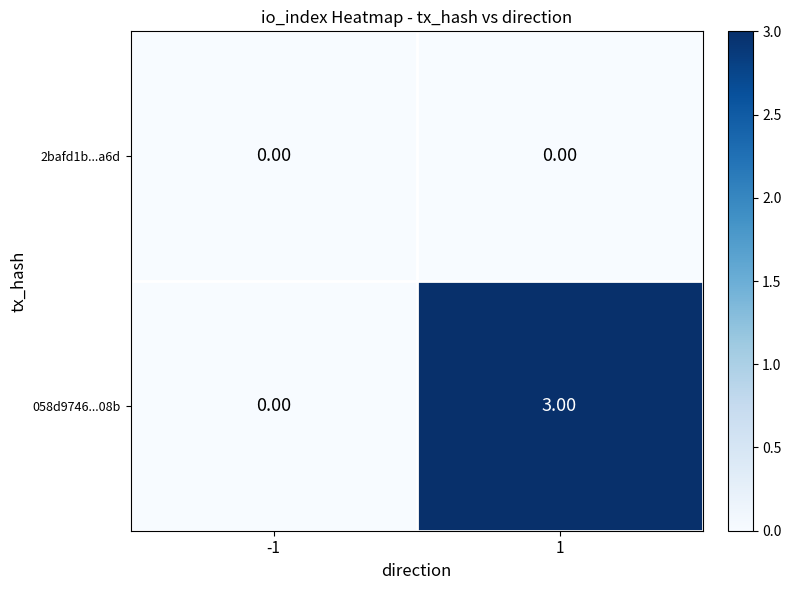

What is the total value across all series at 1?

3